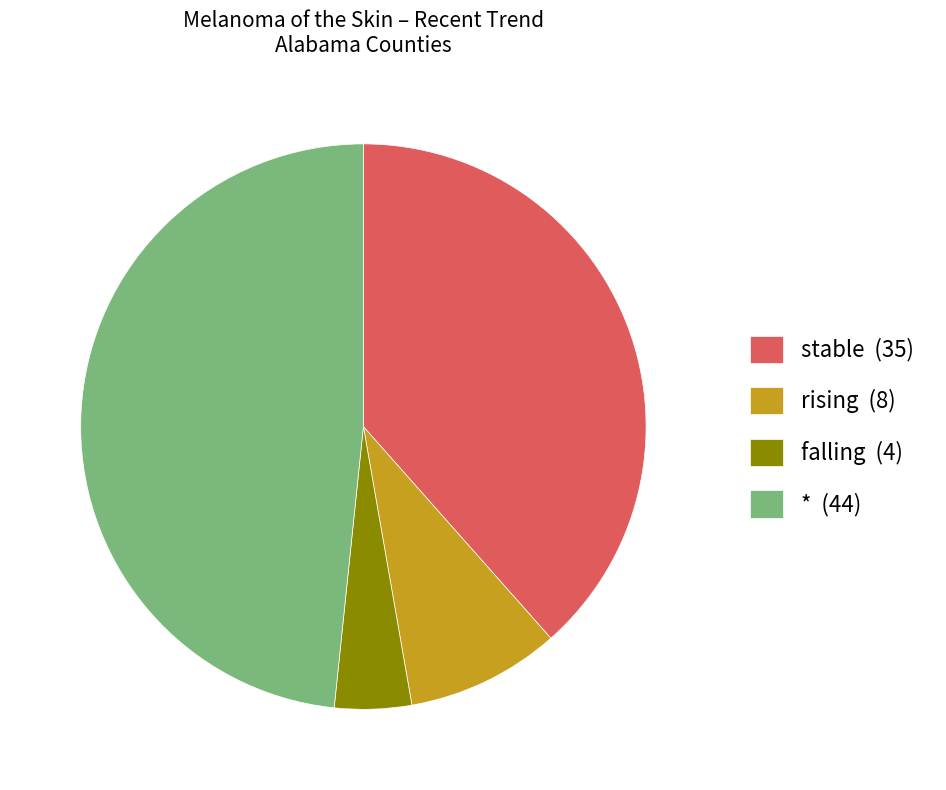

Is it true that falling is 12% of the pie?

False